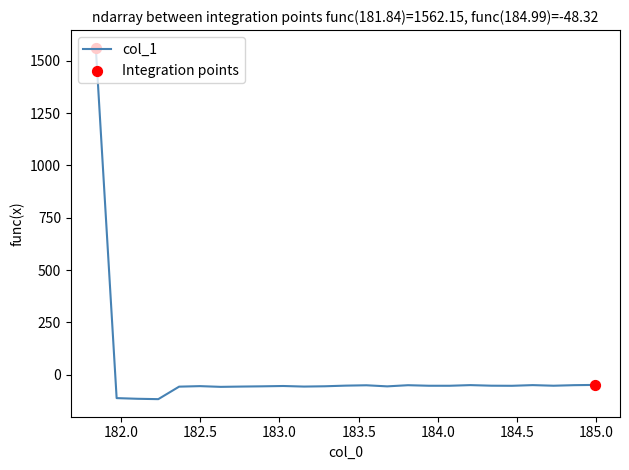

What is the smallest value displayed?

-116.2